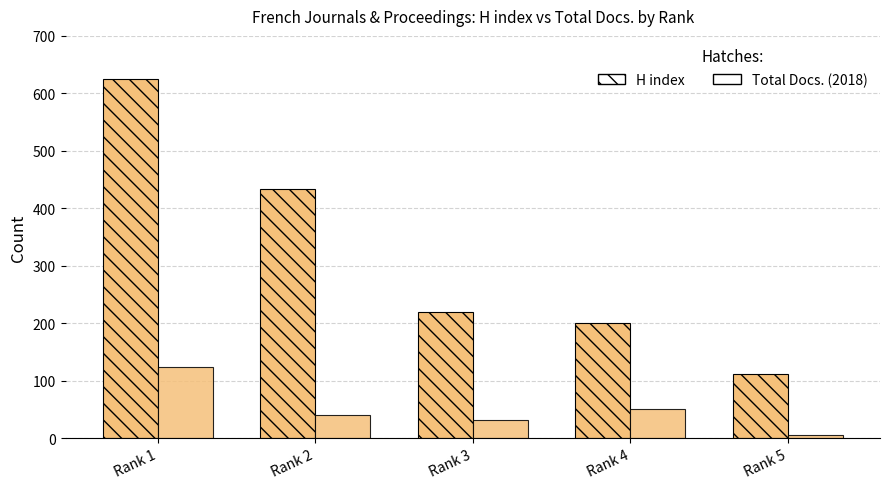

Reading left to right, list all the values displayed in this chart.

H index (plain CPU): Rank 1=625	Rank 2=433	Rank 3=220	Rank 4=200	Rank 5=112
Total Docs. (2018) (TEE): Rank 1=123	Rank 2=40	Rank 3=32	Rank 4=51	Rank 5=5